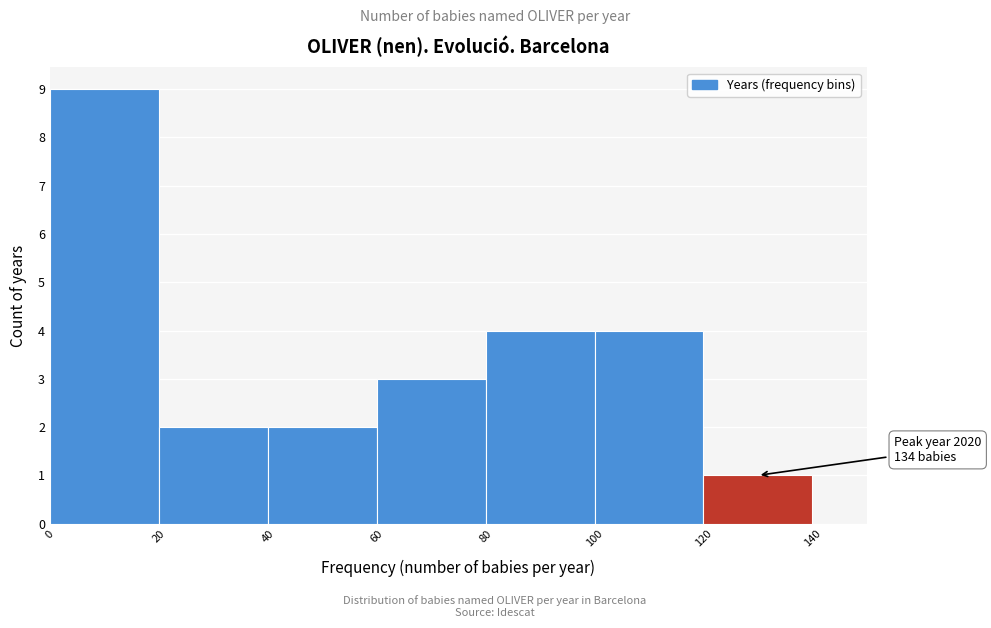

Over which range of the x-axis is the bar tallest?

0 to 20